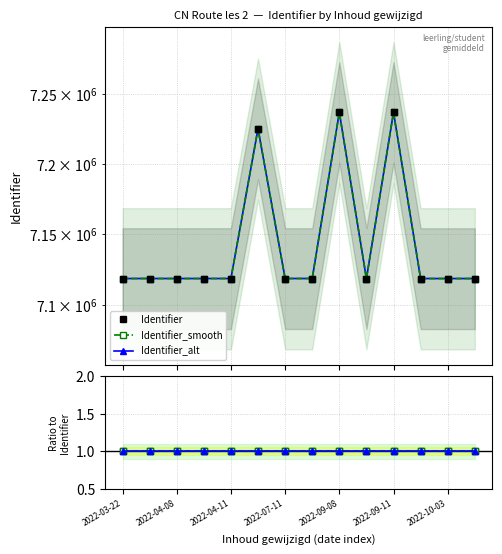

Rank the series at 2022-04-11 from highest to lowest value.

Identifier_smooth, Identifier, Identifier_alt